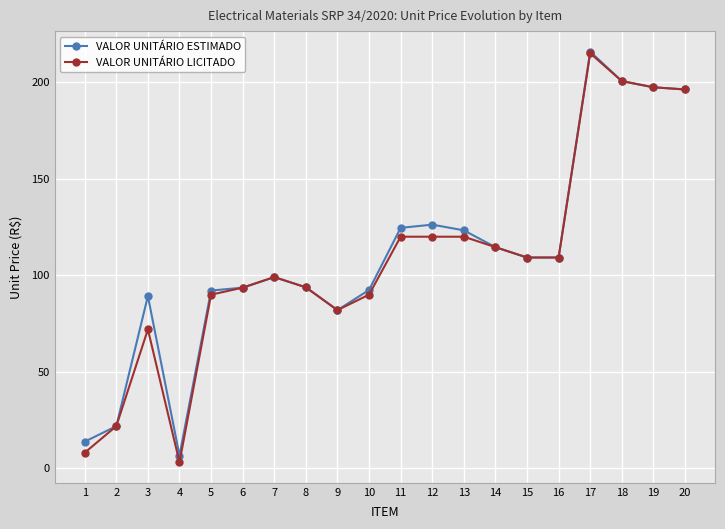

What is the value of the VALOR UNITÁRIO LICITADO point at the 20th from the left?

196.3